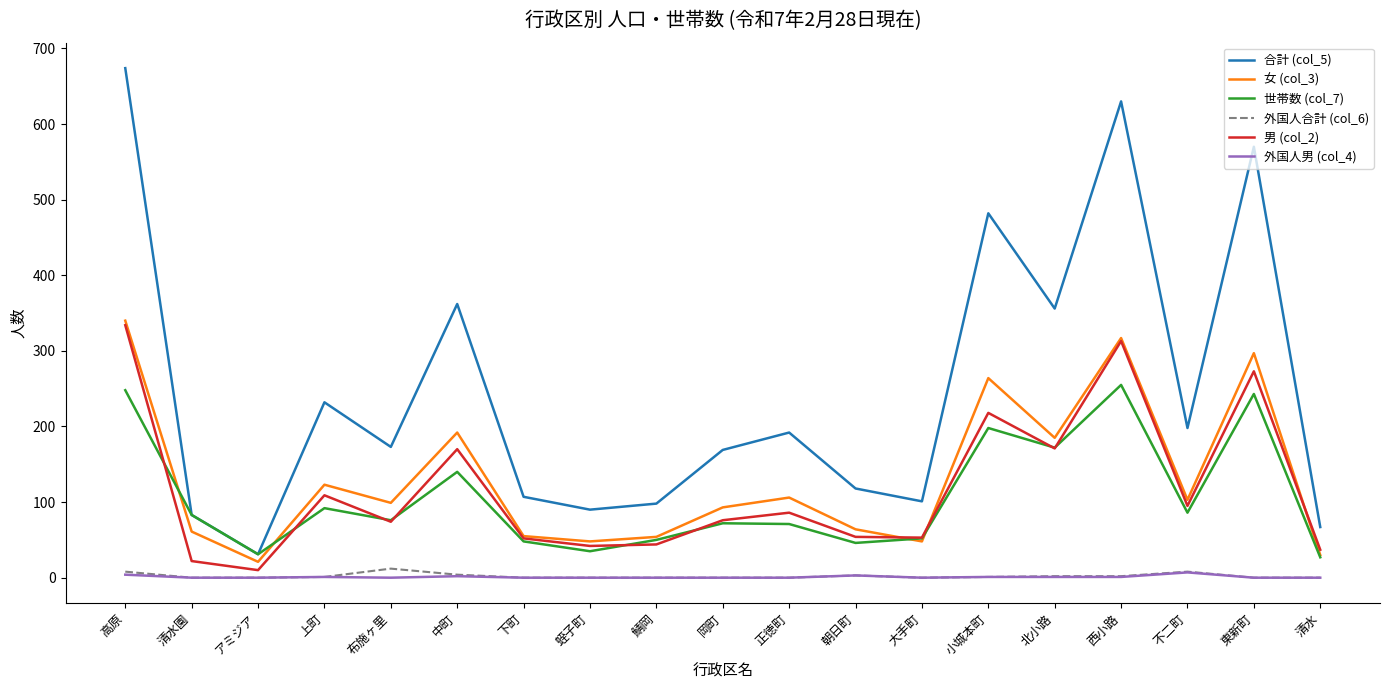

What is the total value across all series at 岡町?

410